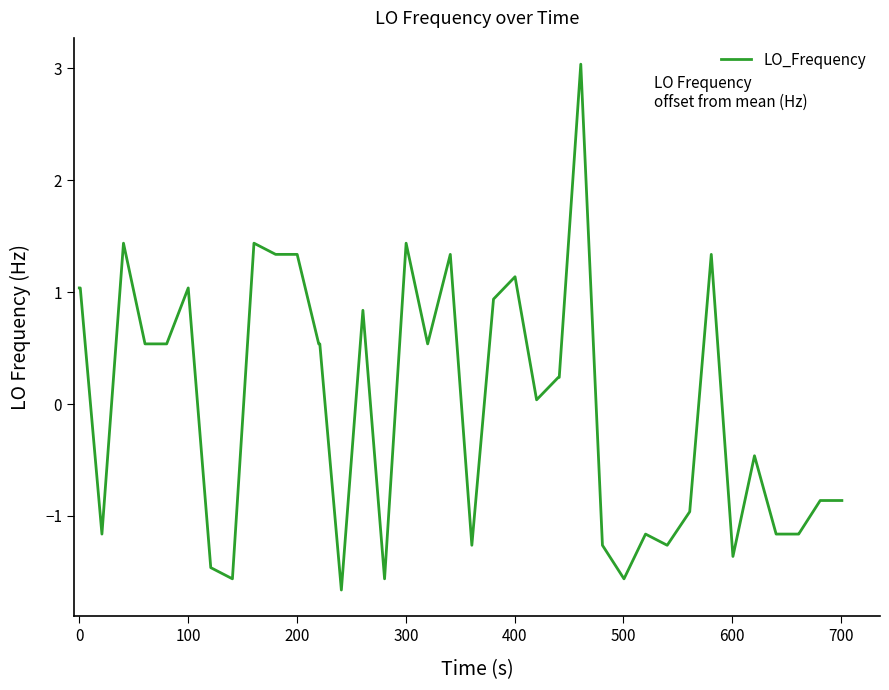

What is the difference between the maximum and minimum values?

4.7